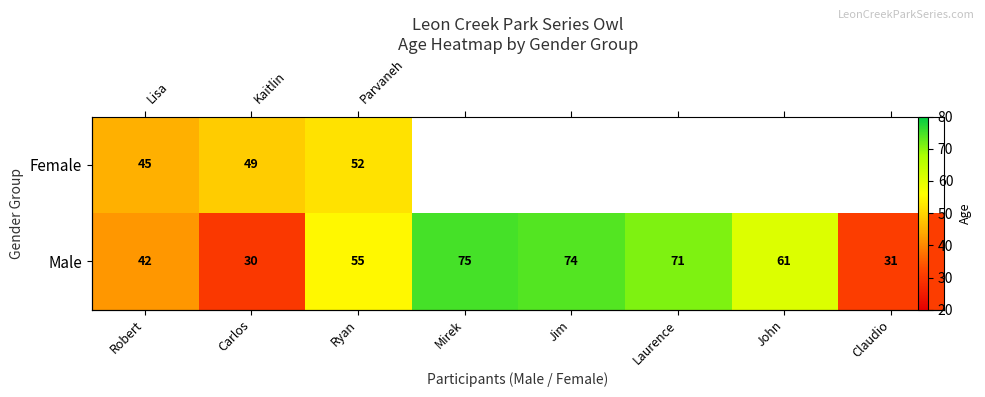

What is the difference between the second highest and second lowest values in the Male series?

43.0